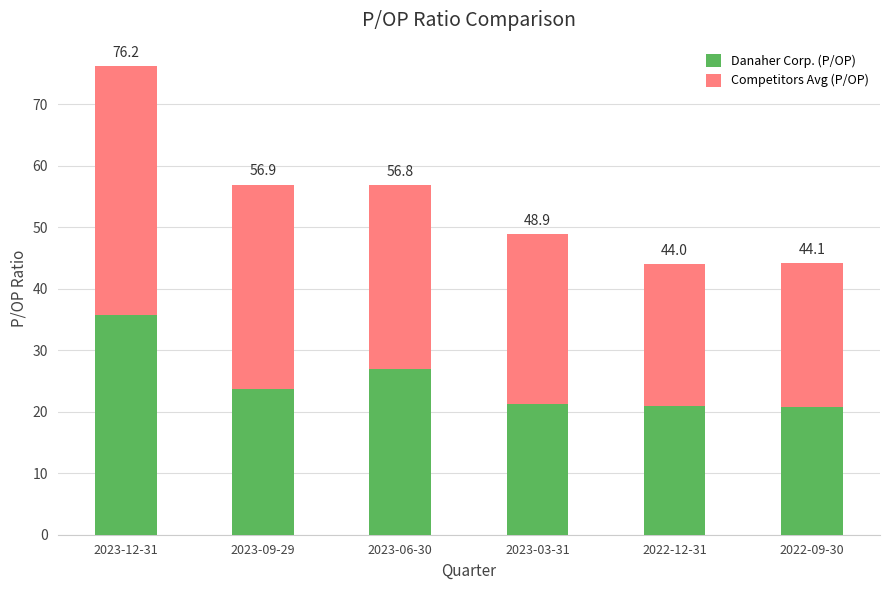

What is the sum of the Danaher Corp. (P/OP) values at 2023-12-31 and 2023-06-30?

62.7